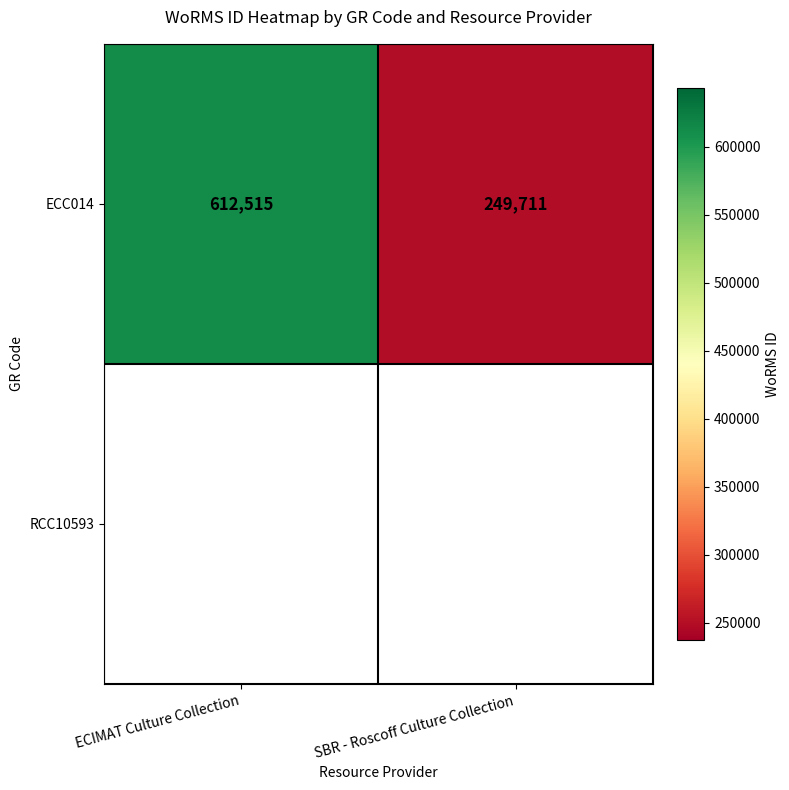

The chart shows a value of 249711 at SBR - Roscoff Culture Collection. True or false?

True